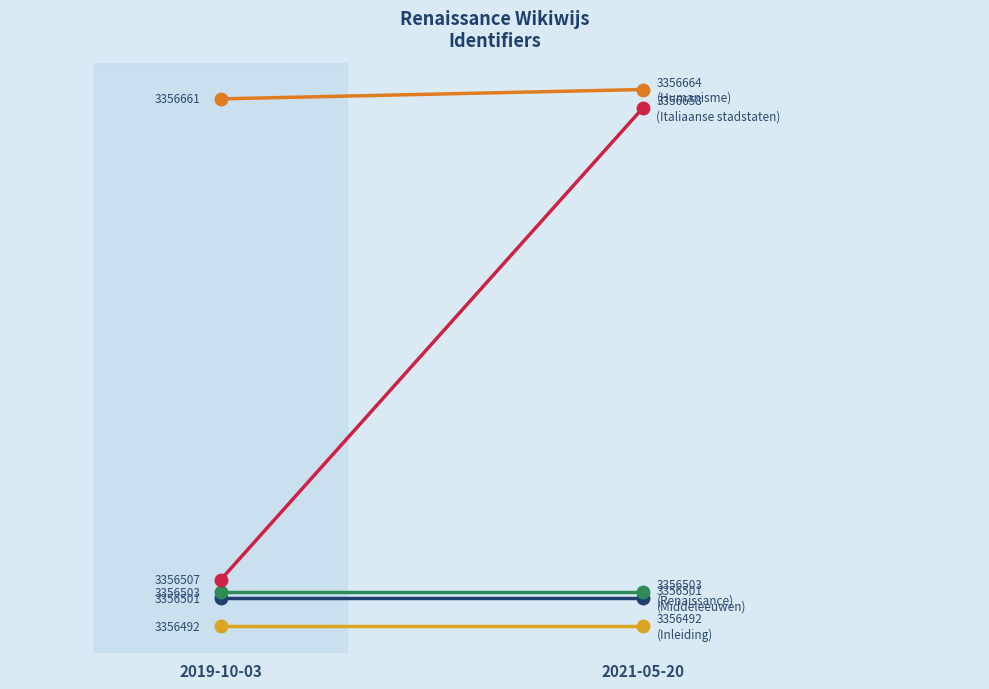

What is the average value of the Middeleeuwen series?

3356501